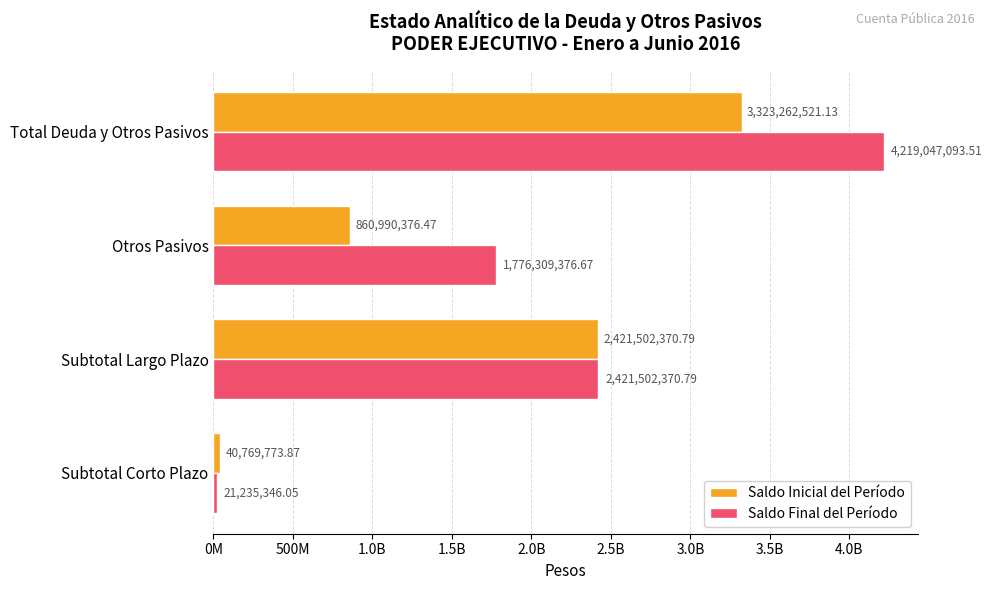

What are all the series names shown in the legend?

Saldo Inicial del Período, Saldo Final del Período